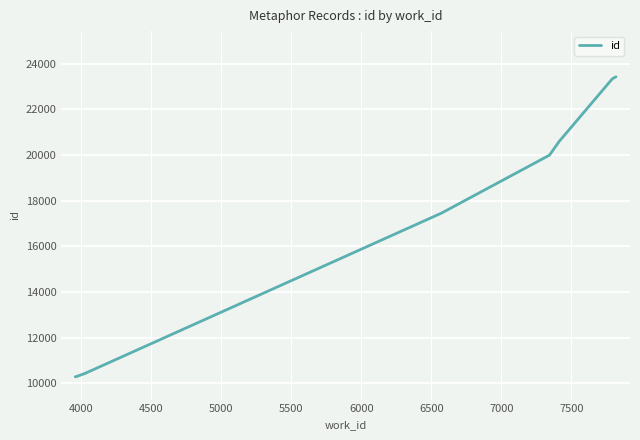

What is the smallest value displayed?

10289